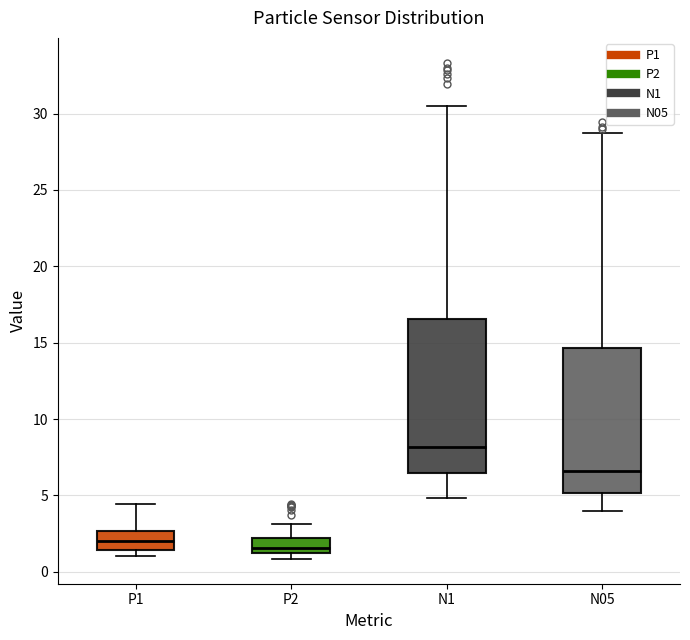

Which box is the tallest, from its lower edge to its upper edge?

N1